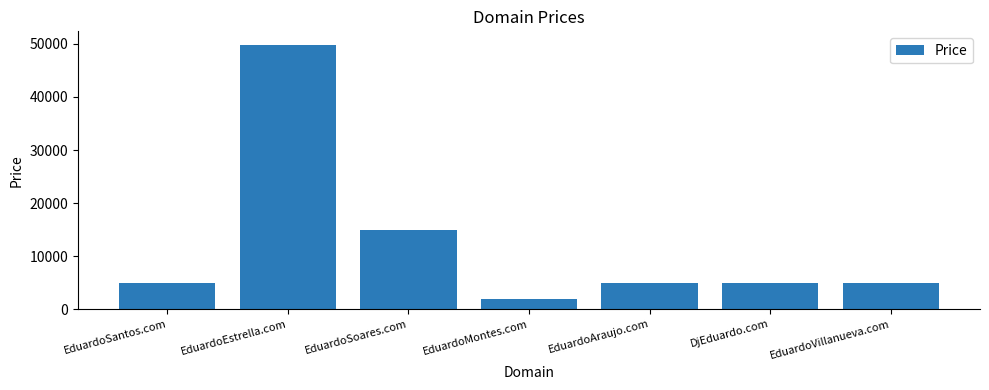

Between EduardoSoares.com and EduardoEstrella.com, which is larger?

EduardoEstrella.com